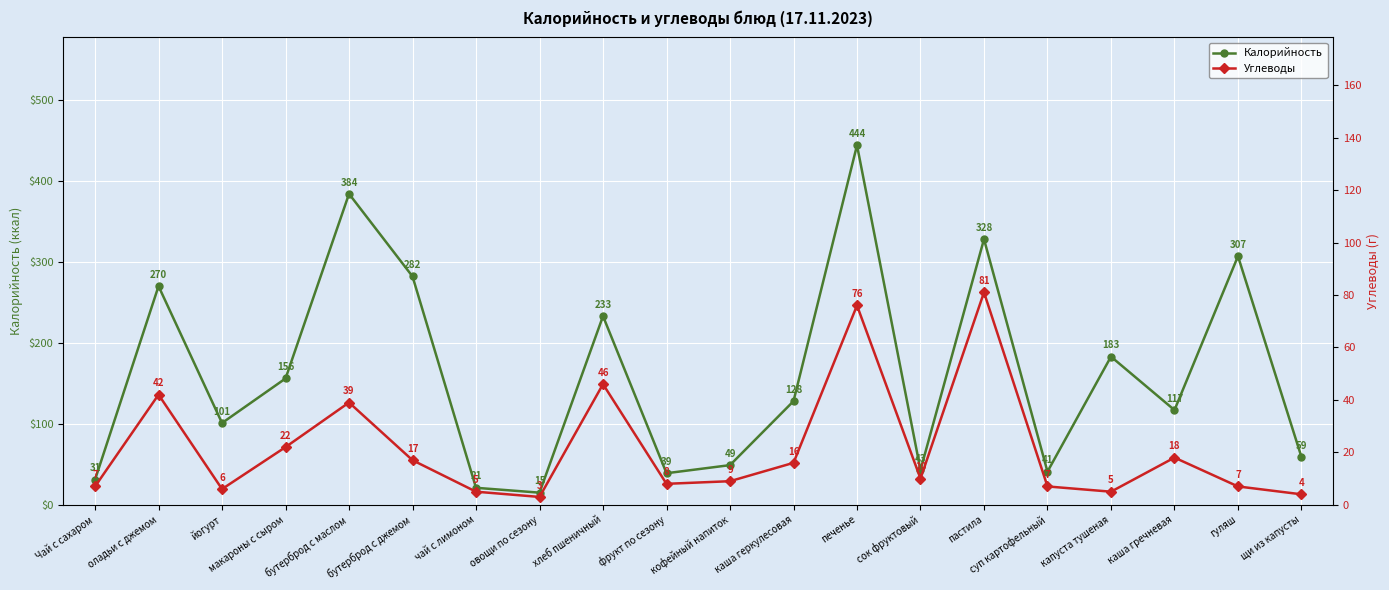

Where is Калорийность nearest to the value 229?

хлеб пшеничный